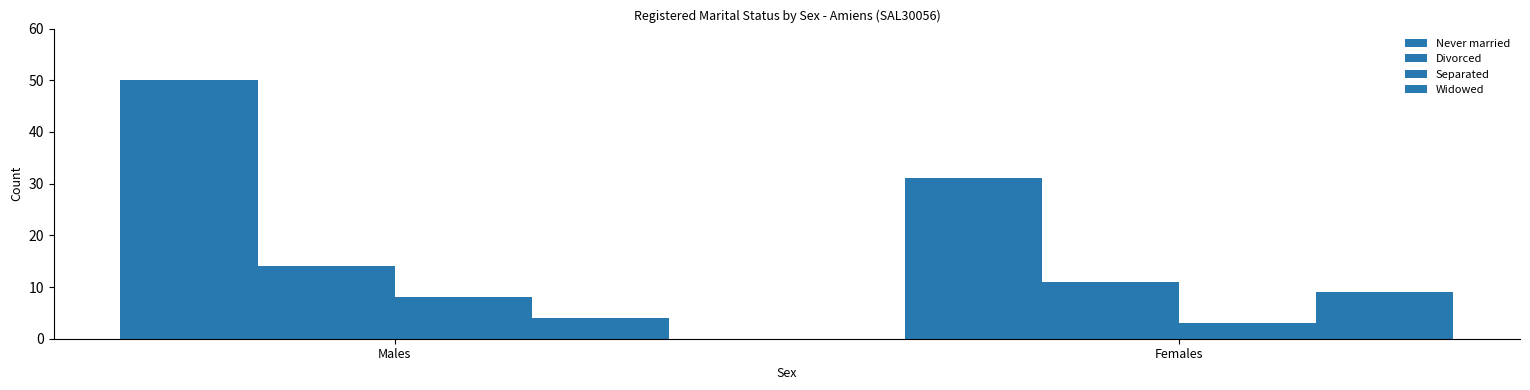

At Males, list the series in order from smallest to largest.

Widowed, Separated, Divorced, Never married